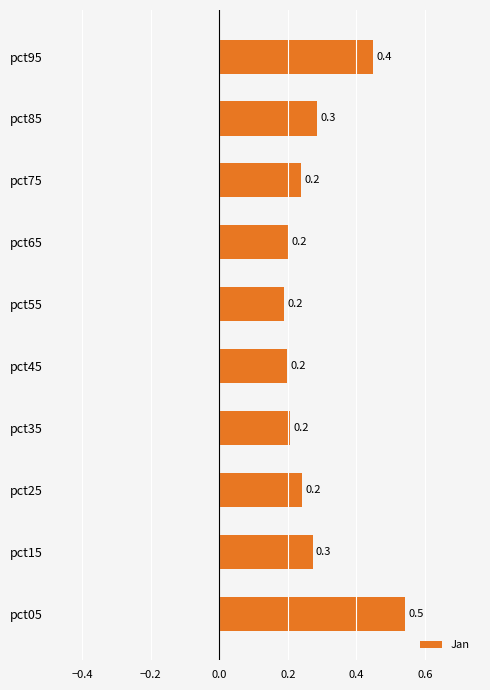

How many distinct data groups are displayed?

1